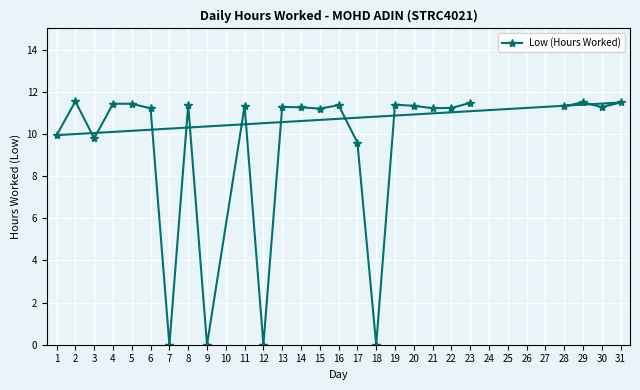

Where is the data nearest to the value 5?

17